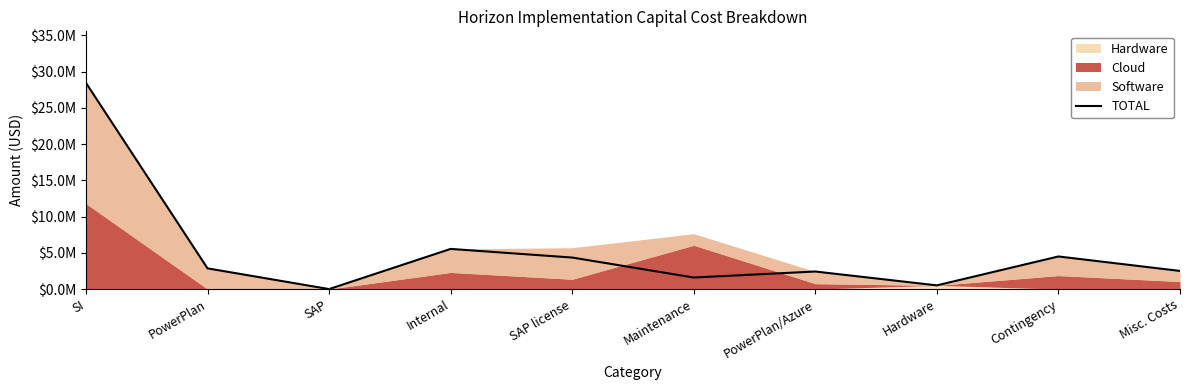

At which label is the value closest to 14224308?

Internal